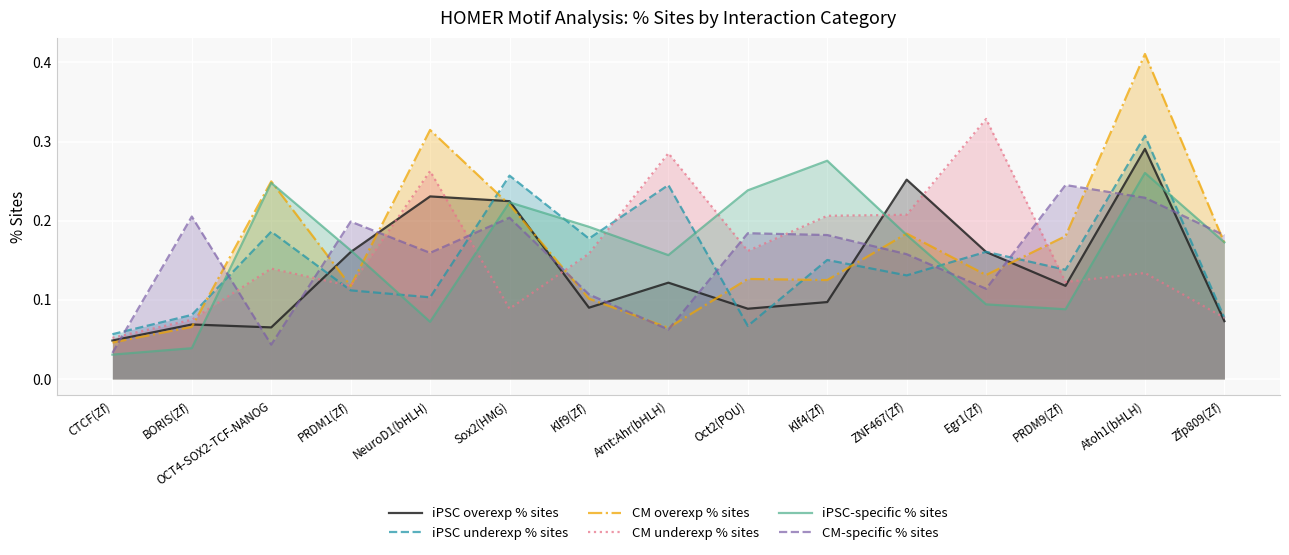

Rank the series at Sox2(HMG) from highest to lowest value.

iPSC underexp % sites, iPSC overexp % sites, iPSC-specific % sites, CM overexp % sites, CM-specific % sites, CM underexp % sites